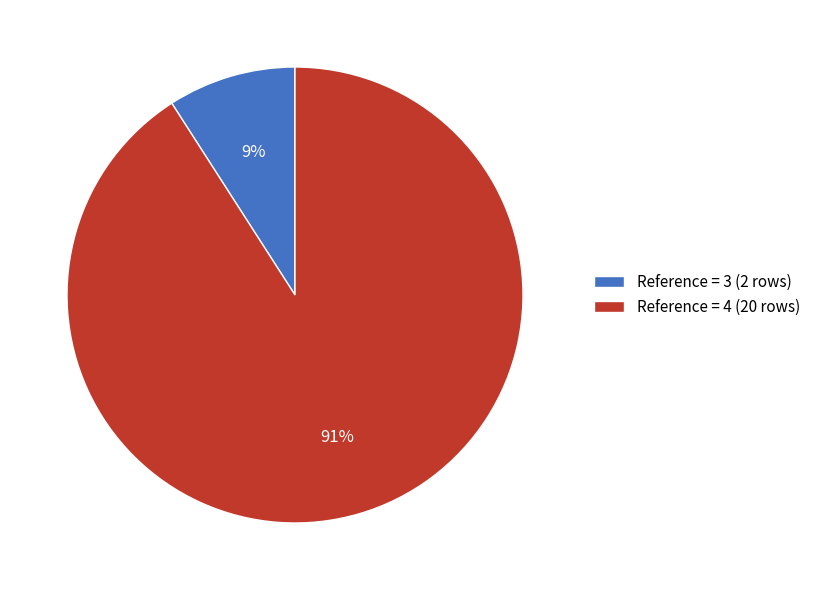

Which category accounts for the majority?

Reference = 4 (20 rows)